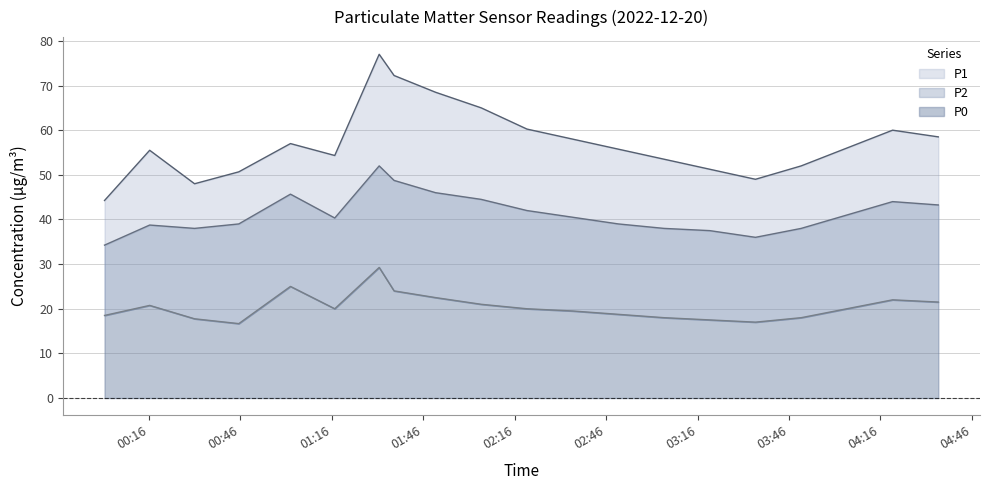

What is the spread (max minus min) of values at 04:47?

37.0